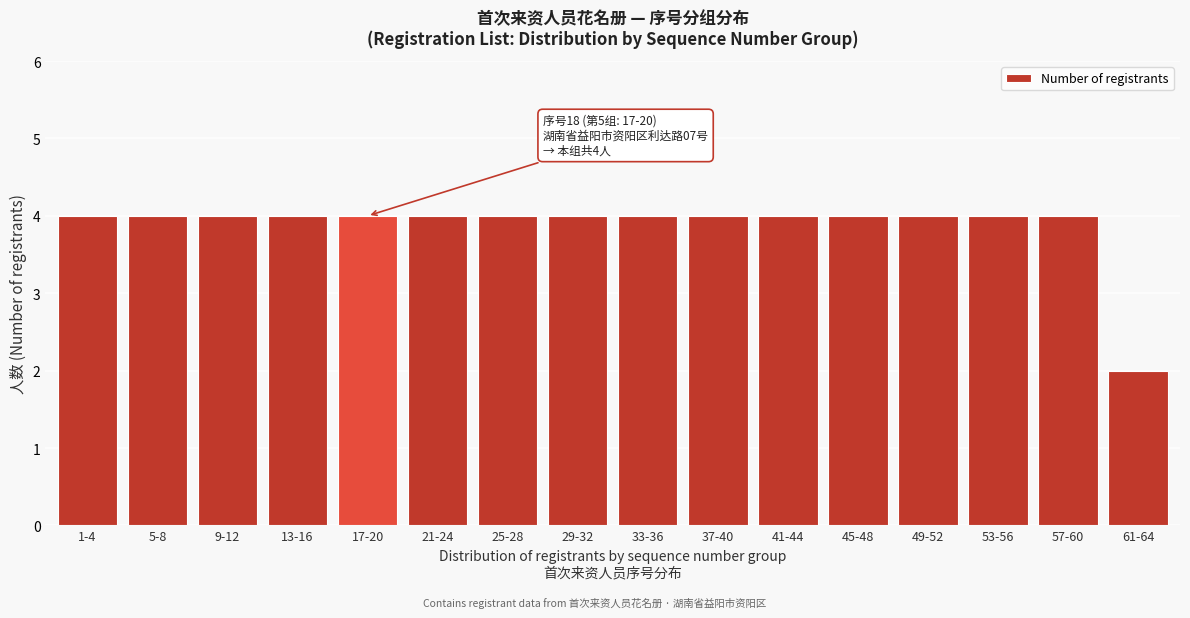

Reading left to right, extract all data points from this chart.

1-4=4	5-8=4	9-12=4	13-16=4	17-20=4	21-24=4	25-28=4	29-32=4	33-36=4	37-40=4	41-44=4	45-48=4	49-52=4	53-56=4	57-60=4	61-64=2